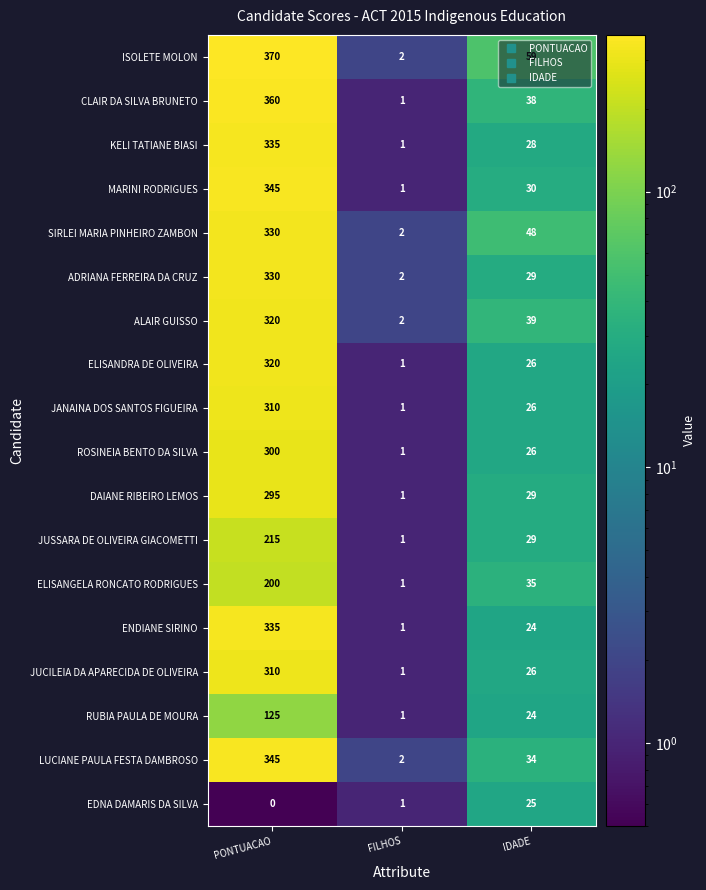

At which category is the sum across all series the highest?

PONTUACAO